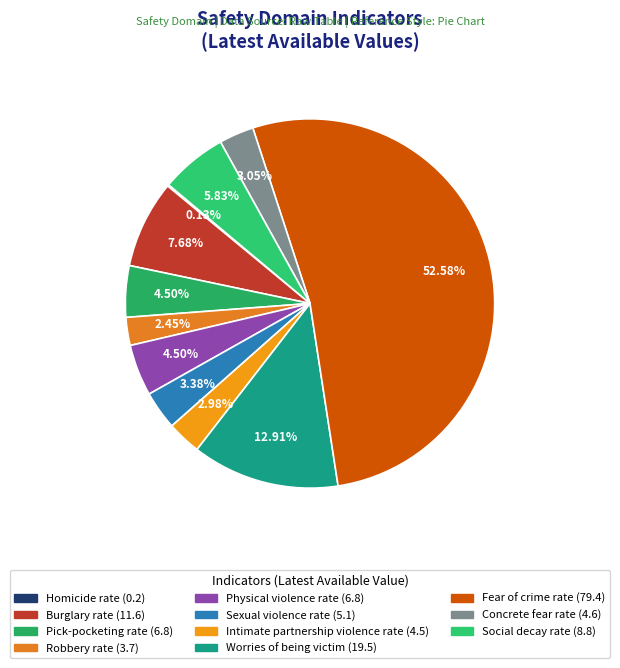

Rank the categories by value from lowest to highest.

Homicide rate, Robbery rate, Intimate partnership violence rate, Concrete fear rate, Sexual violence rate, Pick-pocketing rate, Physical violence rate, Social decay rate, Burglary rate, Worries of being victim, Fear of crime rate